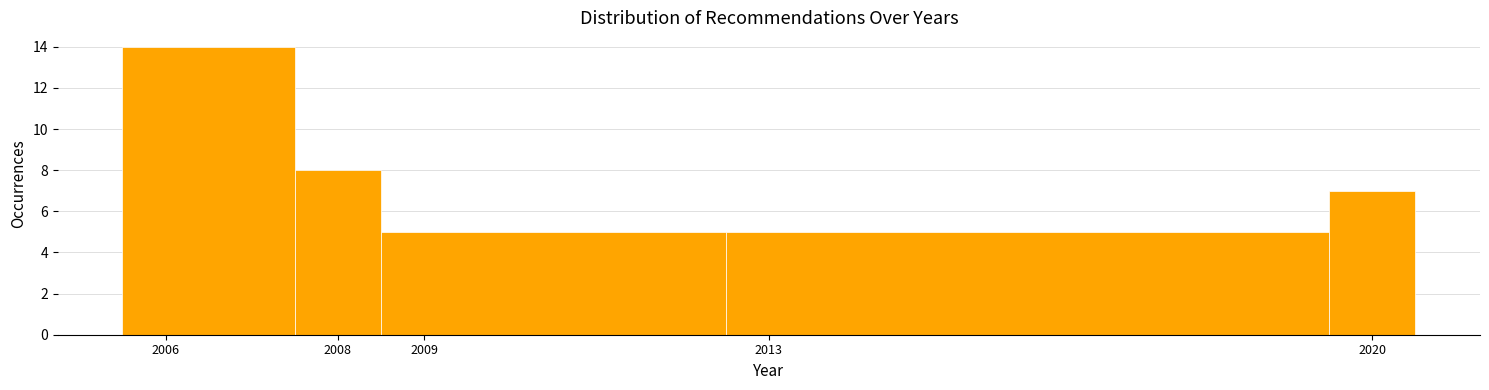

Reading left to right, transcribe this chart: for each bar, give the range it covers on the x-axis and its height. The values are not printed on the chart, so give them approximately, as read against the axis.

2005.5 to 2007.5: 14
2007.5 to 2008.5: 8
2008.5 to 2012.5: 5
2012.5 to 2019.5: 5
2019.5 to 2020.5: 7